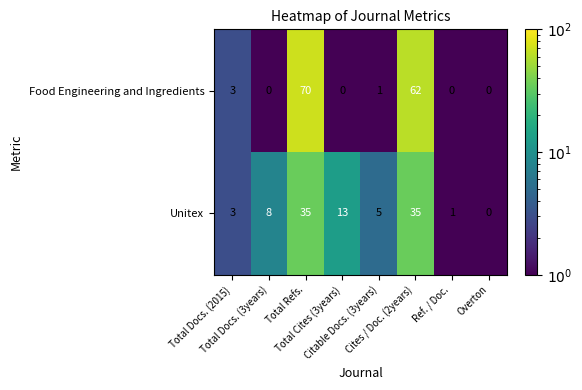

What is the difference between the maximum and minimum values in the Food Engineering and Ingredients series?

70